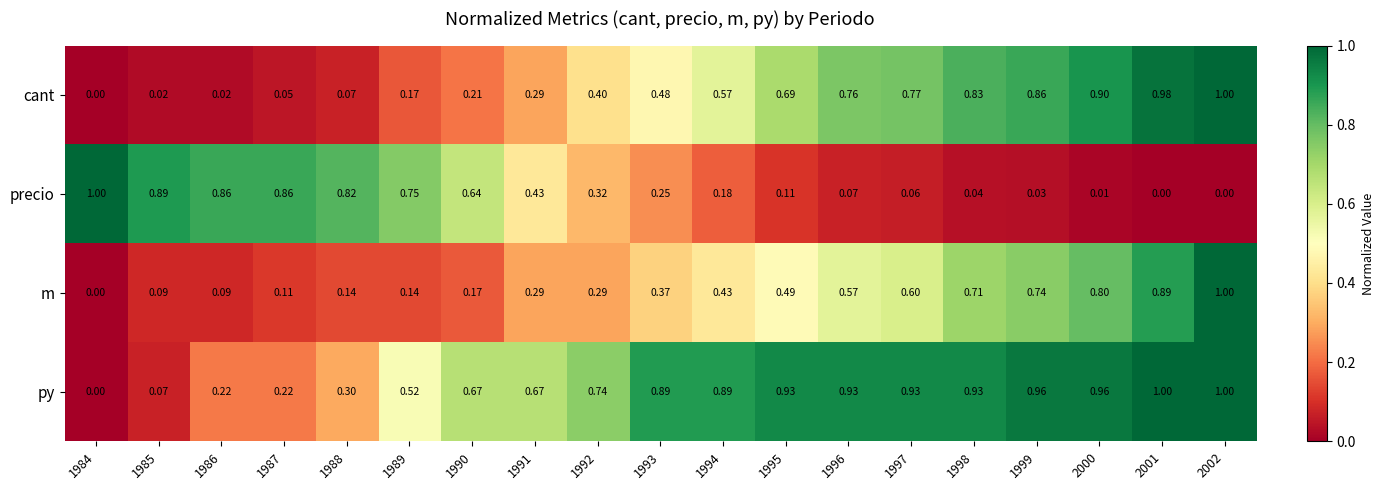

Which series changed the most between 1994 and 1996?

cant